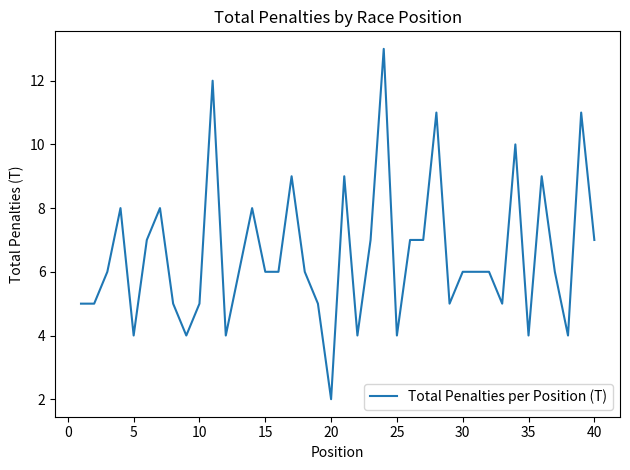

Count the number of data series in this chart.

1